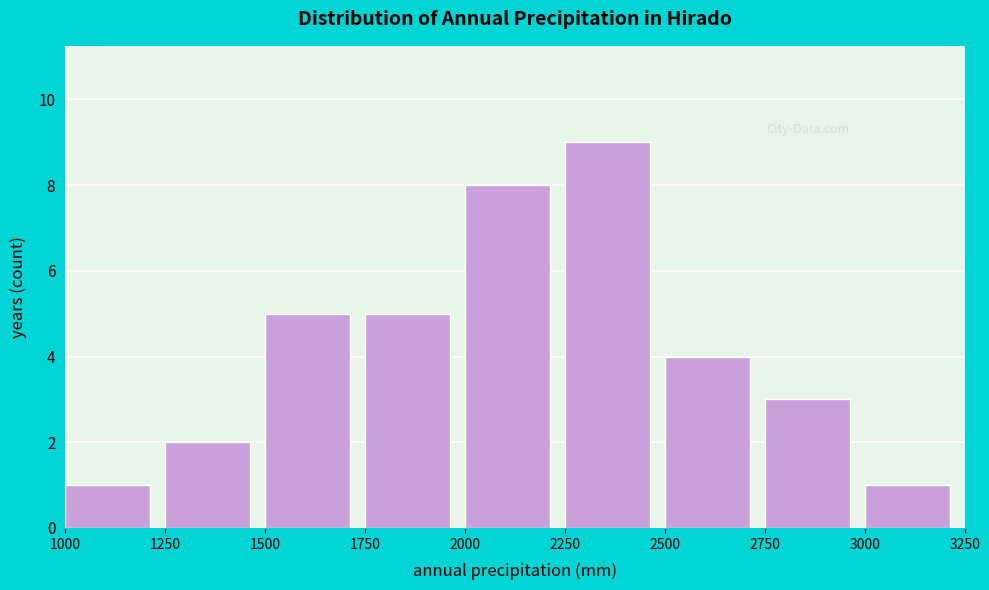

Reading left to right, list every bar in this chart as the range it spans on the x-axis followed by its height. The values are not printed on the chart, so give them approximately, as read against the axis.

1000 to 1250: 1
1250 to 1500: 2
1500 to 1750: 5
1750 to 2000: 5
2000 to 2250: 8
2250 to 2500: 9
2500 to 2750: 4
2750 to 3000: 3
3000 to 3250: 1